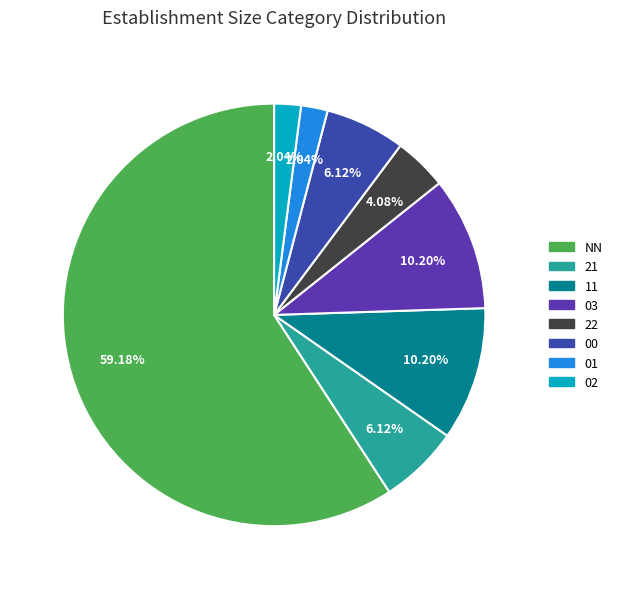

To the nearest percent, what is the difference between the largest and smallest slice percentages?

57%